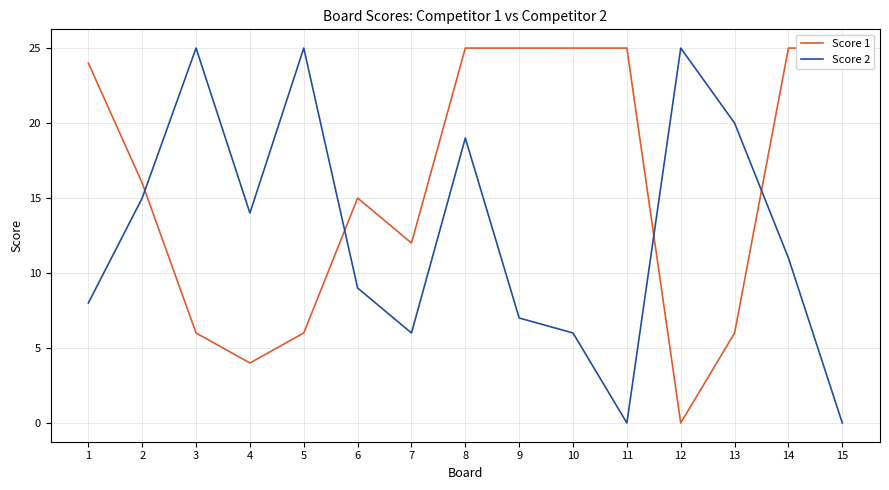

How many times do Score 2 and Score 1 cross each other?

4